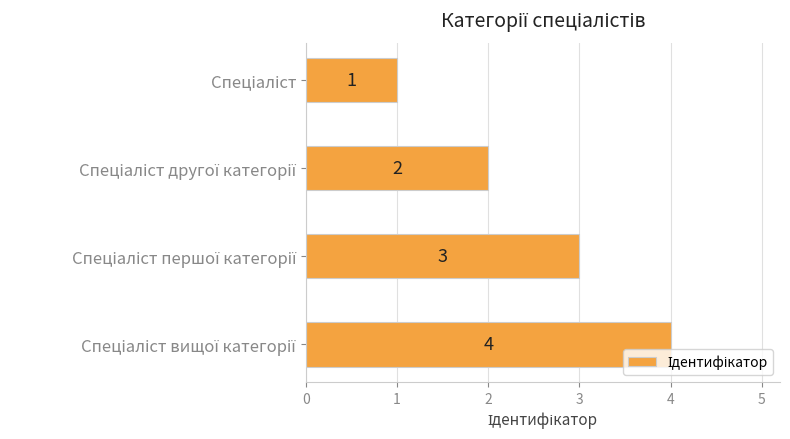

Does the chart contain any negative values?

No